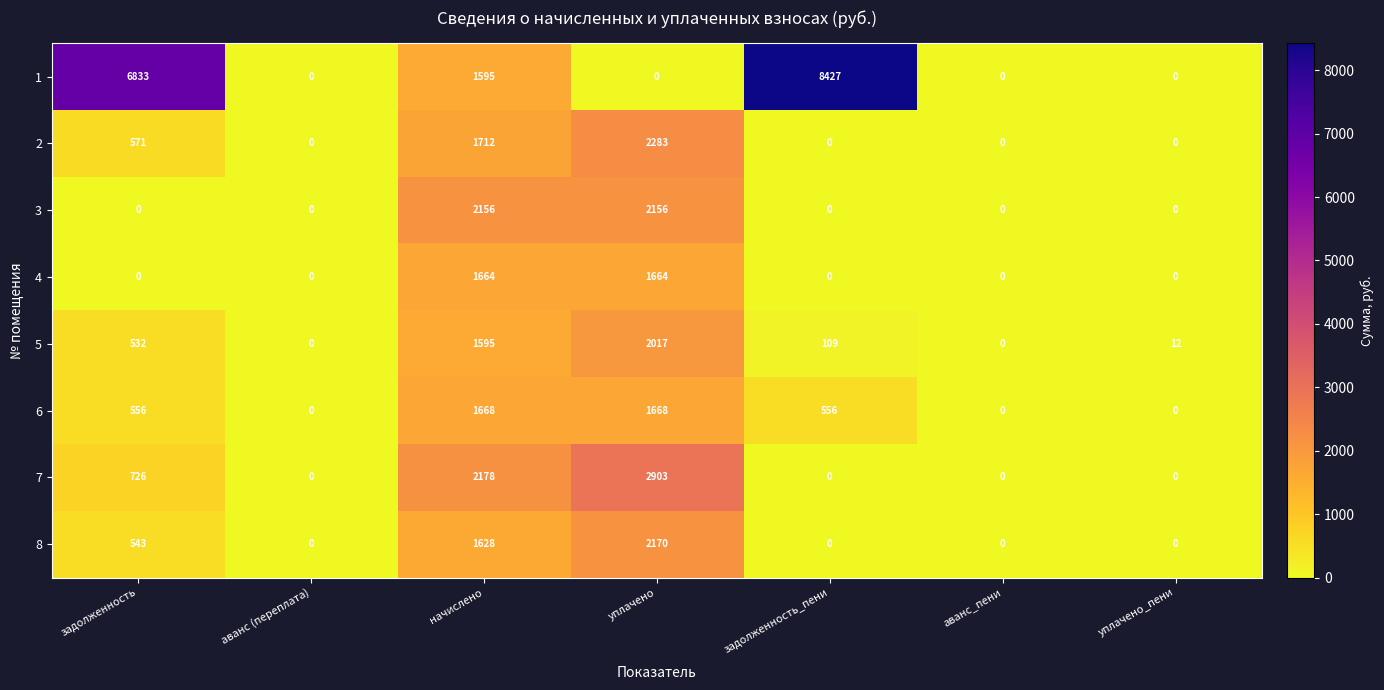

At how many categories does at least one series exceed 3484?

2